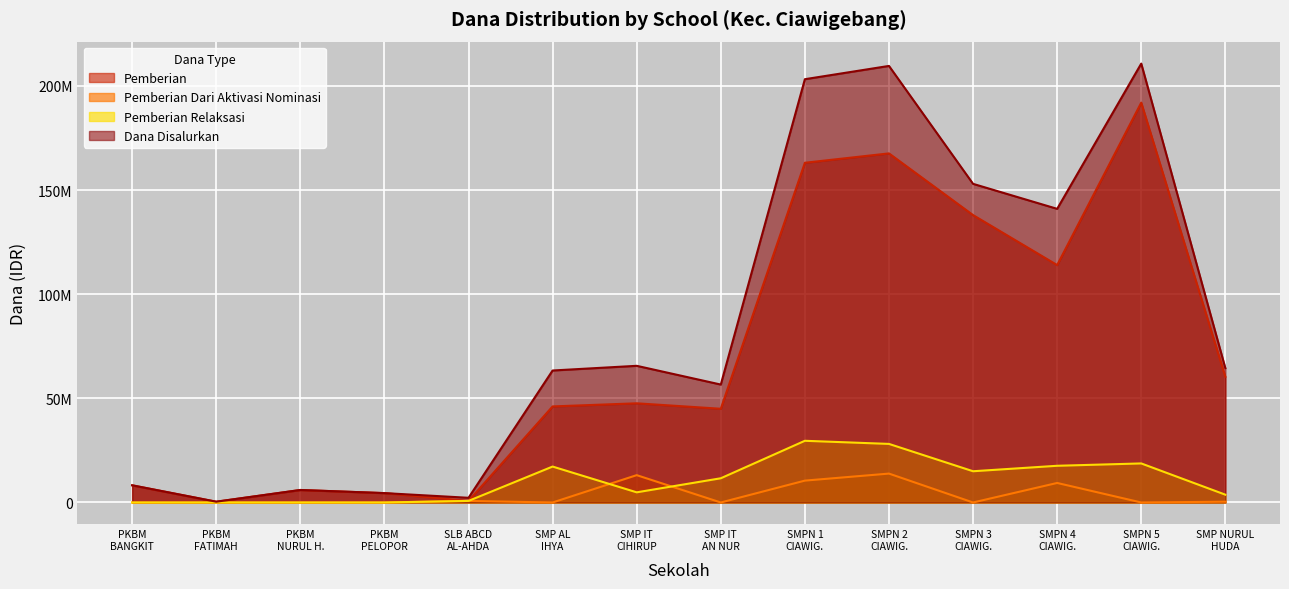

At which label is Dana Disalurkan closest to 105562500?

SMPN 4
CIAWIG.